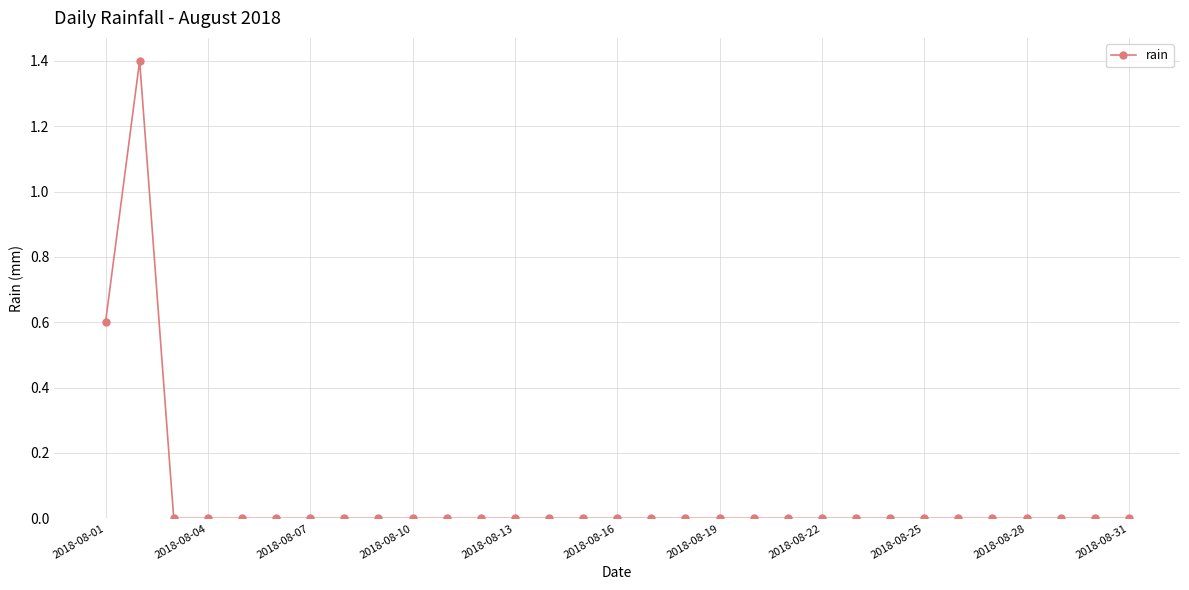

How many distinct data groups are displayed?

1